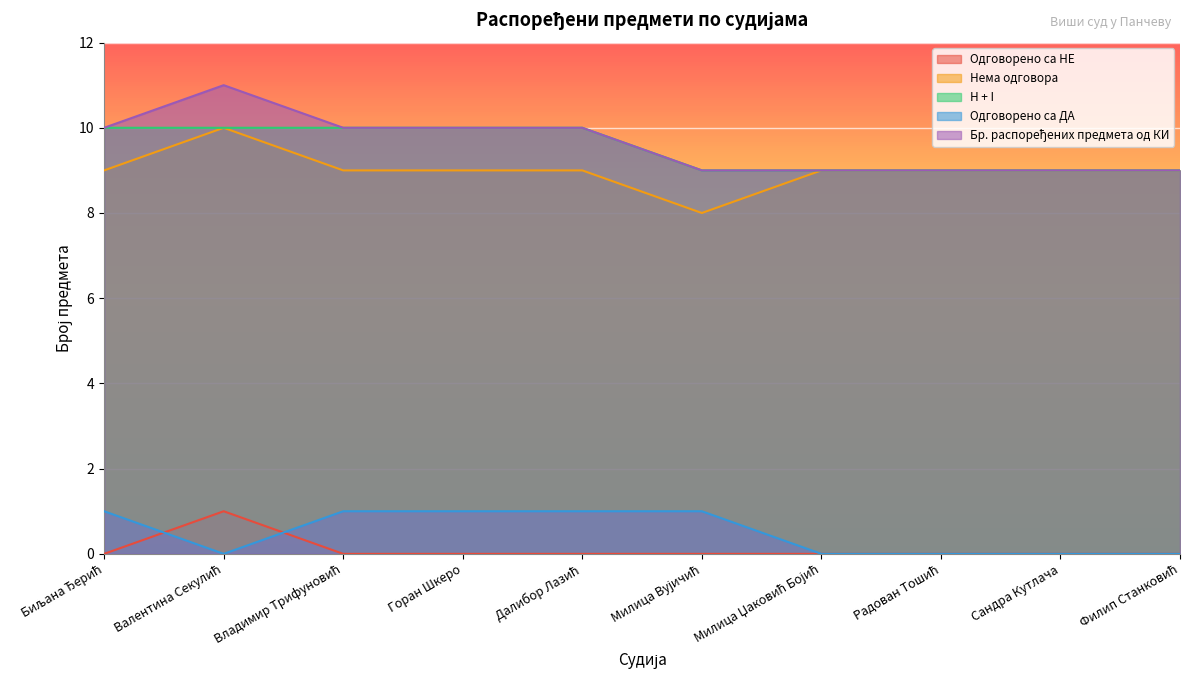

What is the difference between the highest and lowest values at Филип Станковић?

9